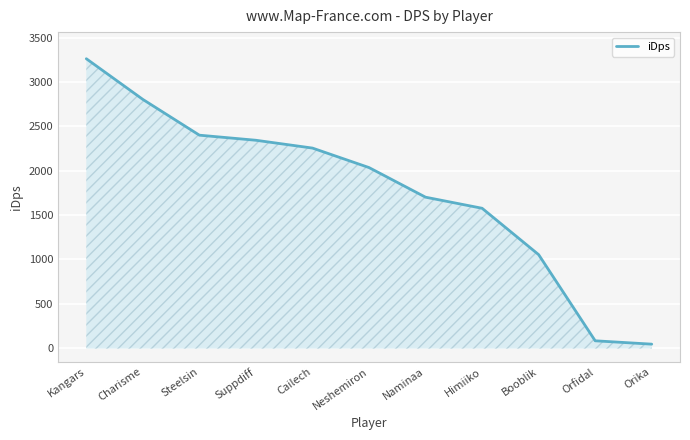

Approximately how many times larger is the value at Himiiko compared to Suppdiff?

0.7